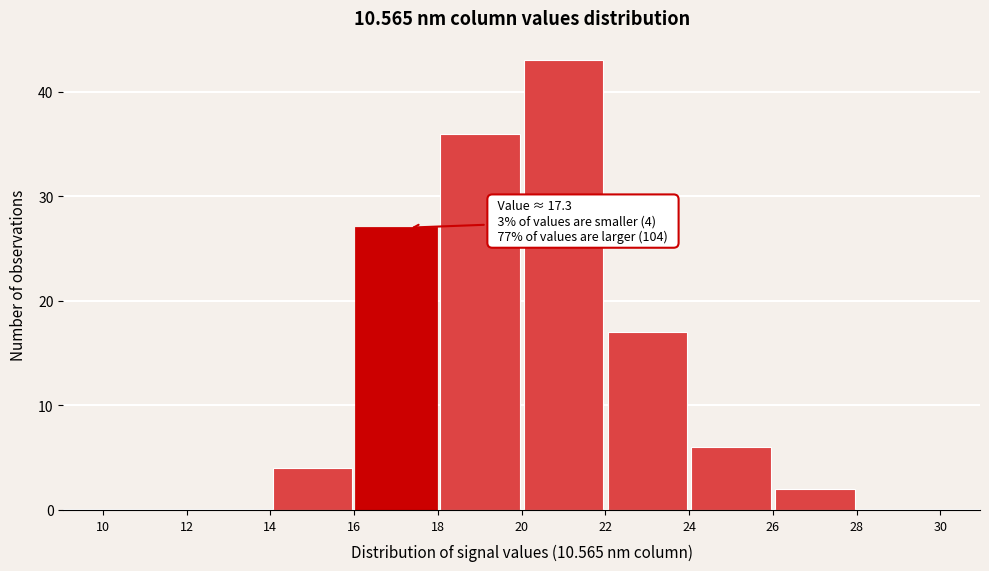

Over which range of the x-axis is the bar tallest?

20 to 22